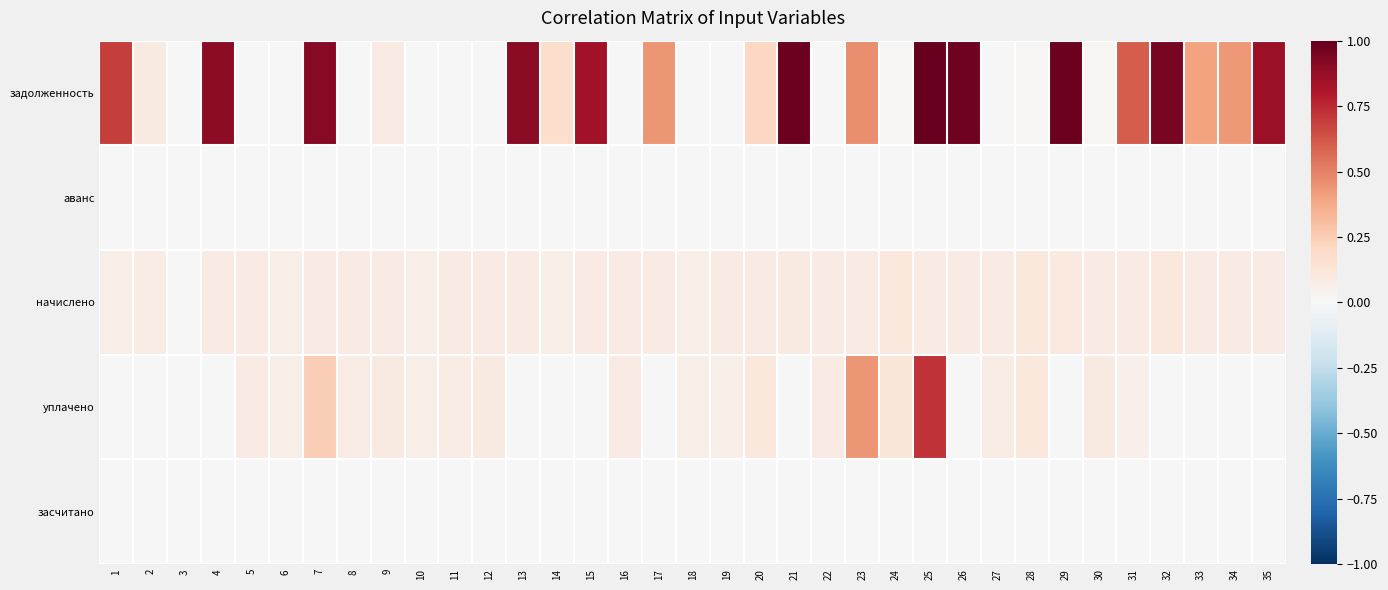

What is the total value across all series at 23?

1.0